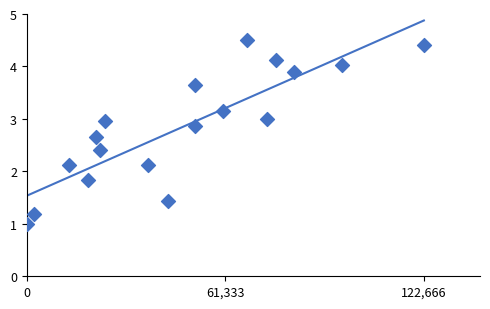

What is the range of Y values (max minus min)?

3.5